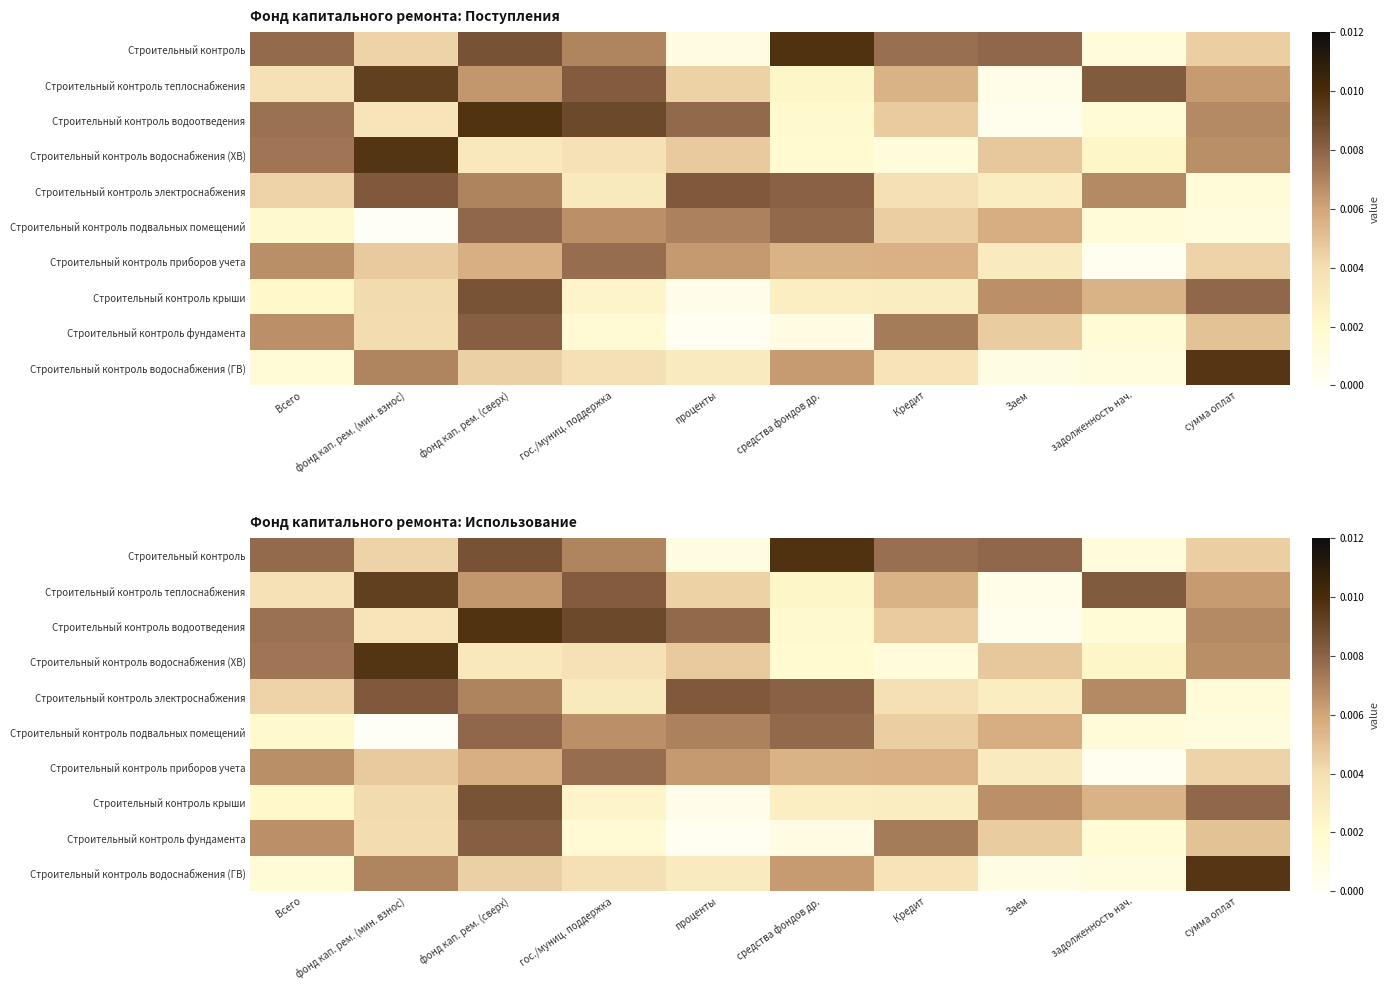

How many Строительный контроль водоснабжения (ХВ) values are between 0 and 1?

10